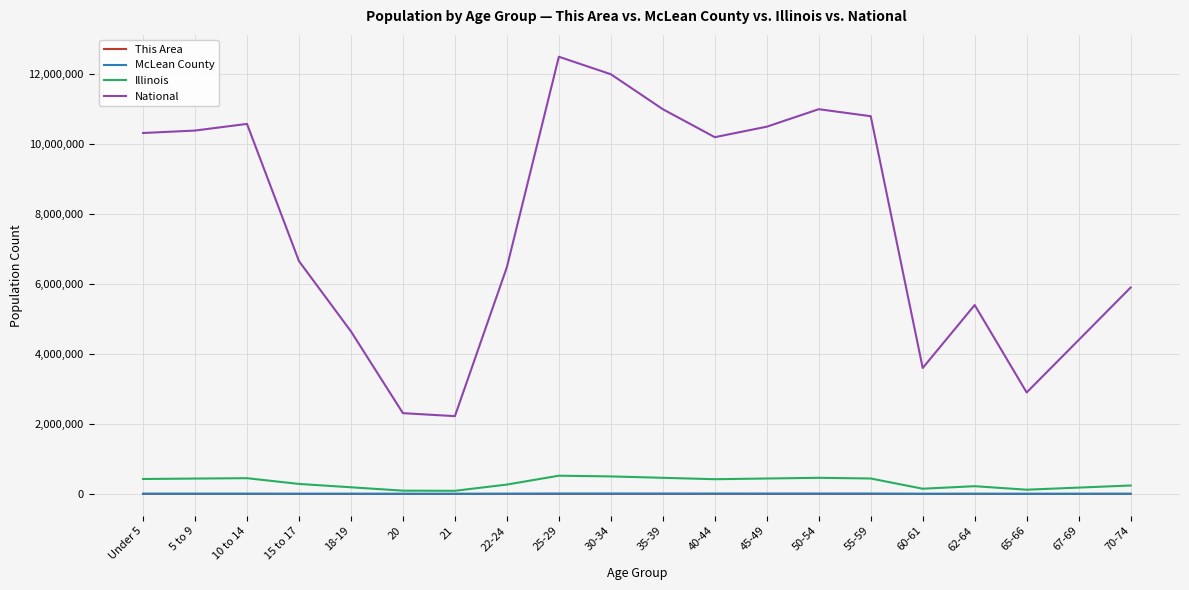

Between 30-34 and 45-49, which series saw the biggest shift?

National